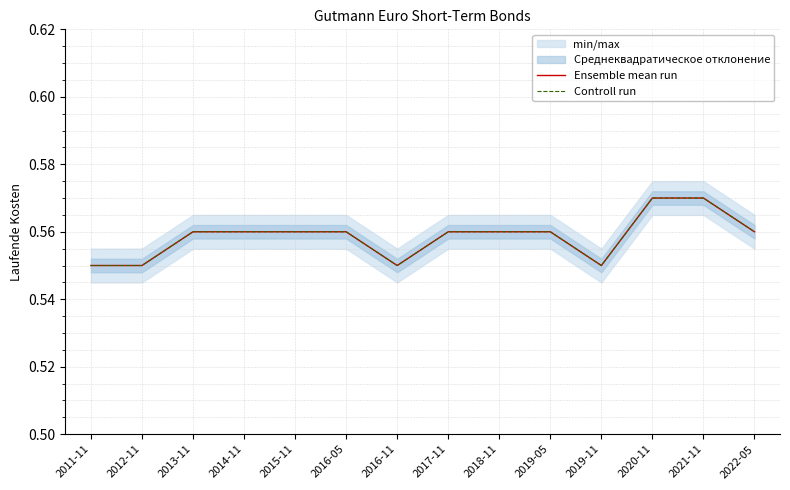

How many Controll run values are between 0 and 1?

14